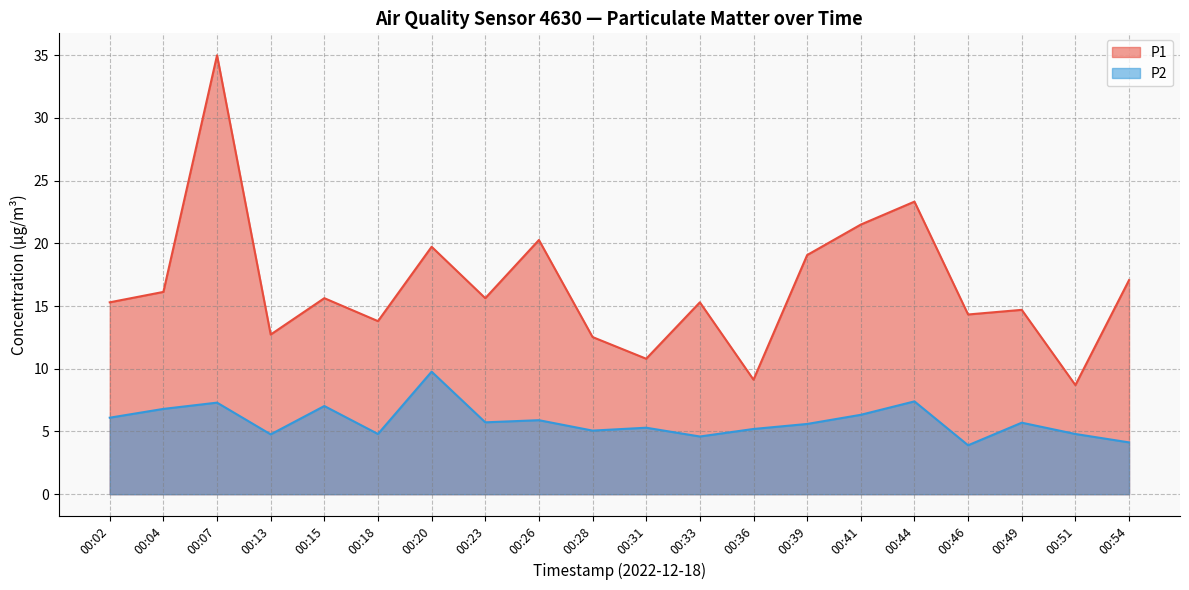

At how many categories does at least one series exceed 16?

8